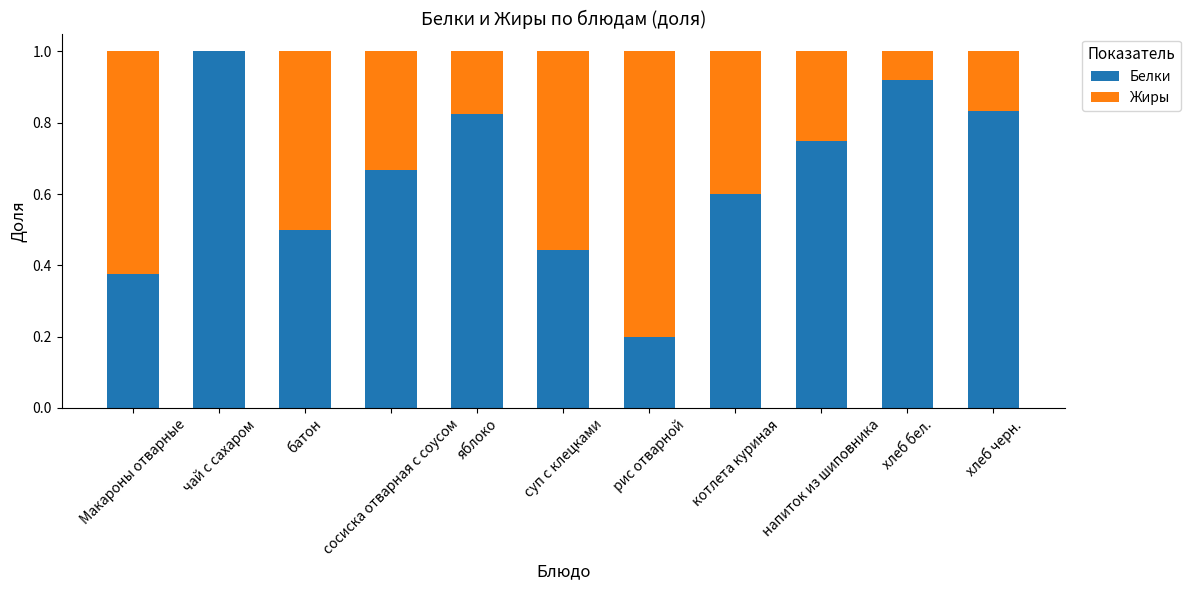

What is the sum of all Белки values?

7.1